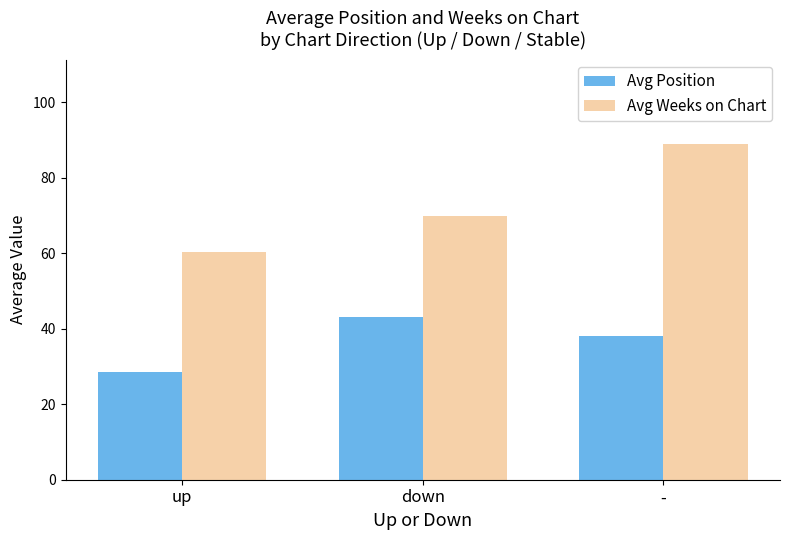

Is it true that Avg Weeks on Chart equals 105.3 at up?

False